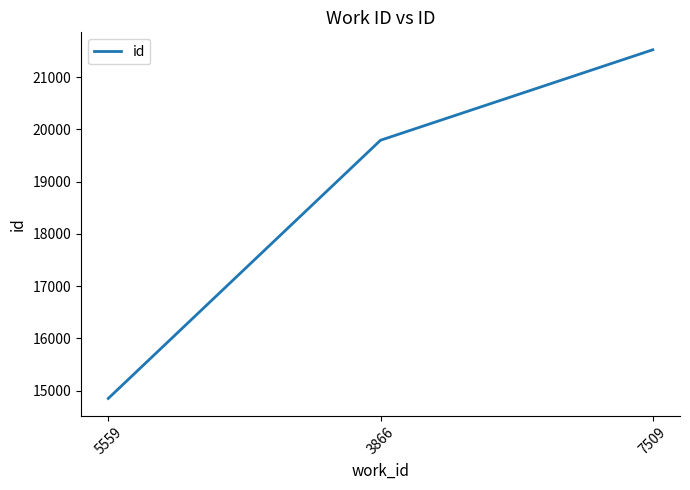

List the labels in order of value, largest first.

7509, 3866, 5559